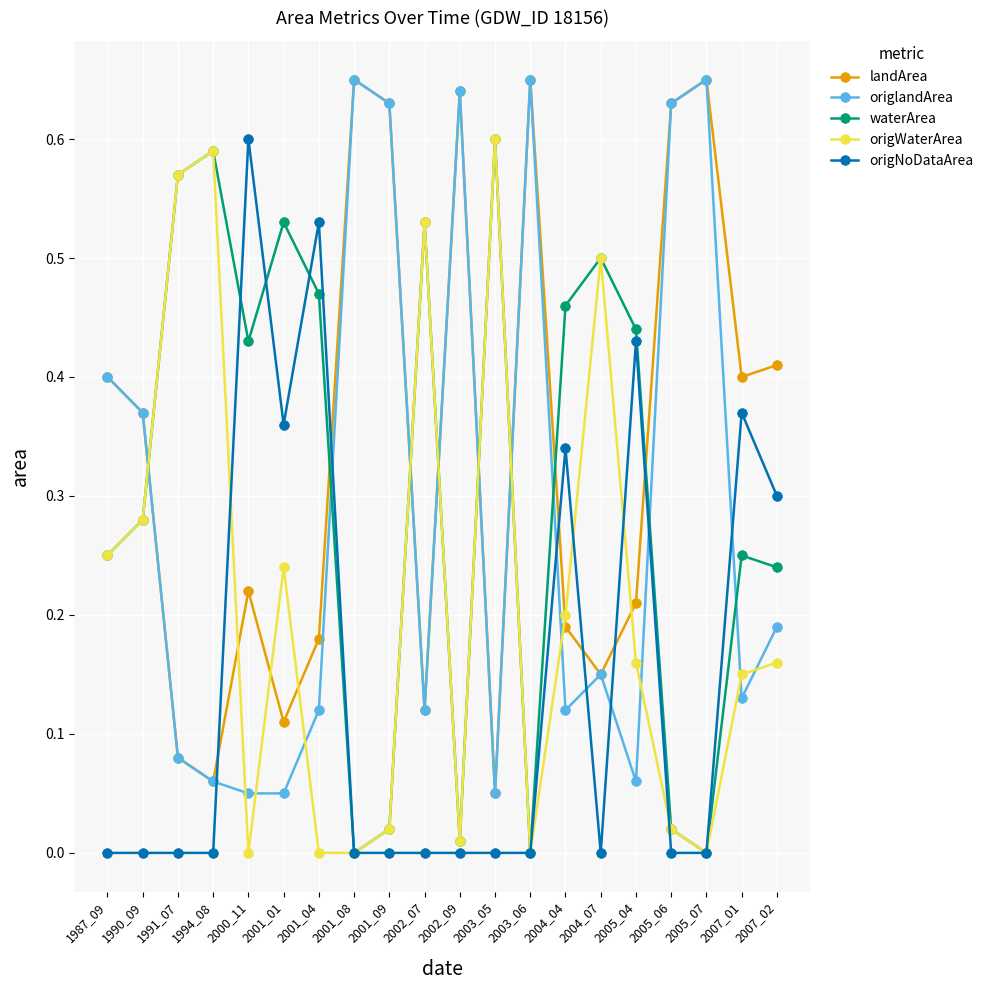

How many distinct data groups are displayed?

5